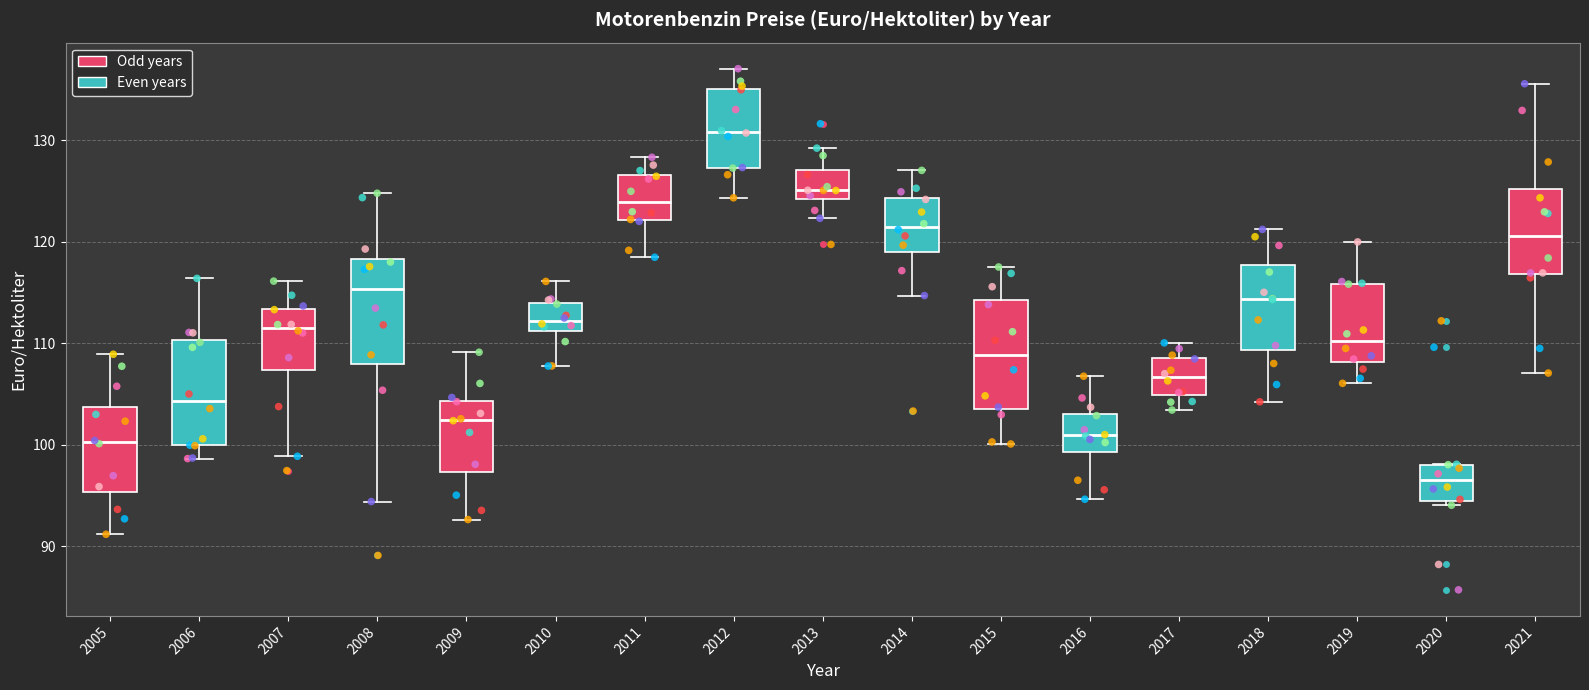

Reading left to right, transcribe this box plot: for each box, give where its median line is, the range the box spans, and where its two whiskers end, as read against the y-axis. The values are not printed on the chart, so give them approximately, as read against the axis.

2005: median 100, box 95 to 104, whiskers 91 to 109
2006: median 104, box 100 to 110, whiskers 99 to 116
2007: median 112, box 107 to 113, whiskers 99 to 116
2008: median 115, box 108 to 118, whiskers 94 to 125
2009: median 102, box 97 to 104, whiskers 93 to 109
2010: median 112, box 111 to 114, whiskers 108 to 116
2011: median 124, box 122 to 127, whiskers 118 to 128
2012: median 131, box 127 to 135, whiskers 124 to 137
2013: median 125, box 124 to 127, whiskers 122 to 129
2014: median 121, box 119 to 124, whiskers 115 to 127
2015: median 109, box 104 to 114, whiskers 100 to 118
2016: median 101, box 99 to 103, whiskers 95 to 107
2017: median 107, box 105 to 109, whiskers 103 to 110
2018: median 114, box 109 to 118, whiskers 104 to 121
2019: median 110, box 108 to 116, whiskers 106 to 120
2020: median 96, box 94 to 98, whiskers 94 (just below the box's lower edge) to 98
2021: median 121, box 117 to 125, whiskers 107 to 136